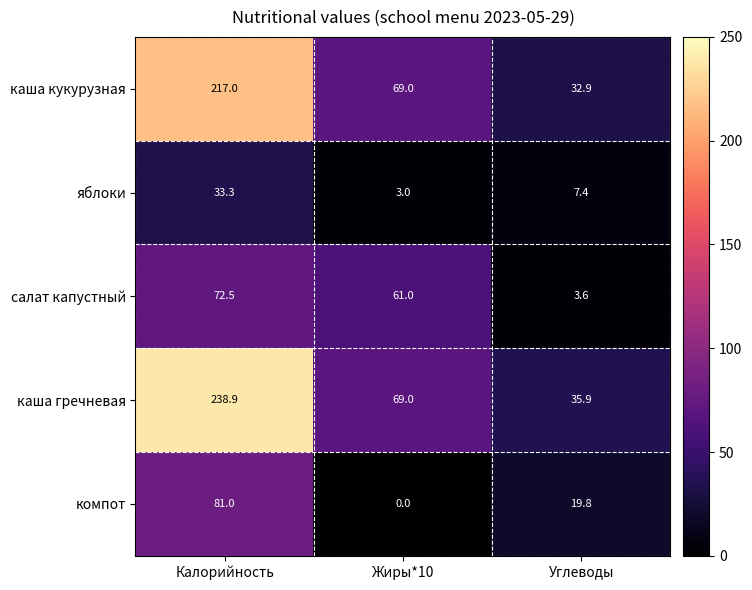

How many data points does each series have?

3